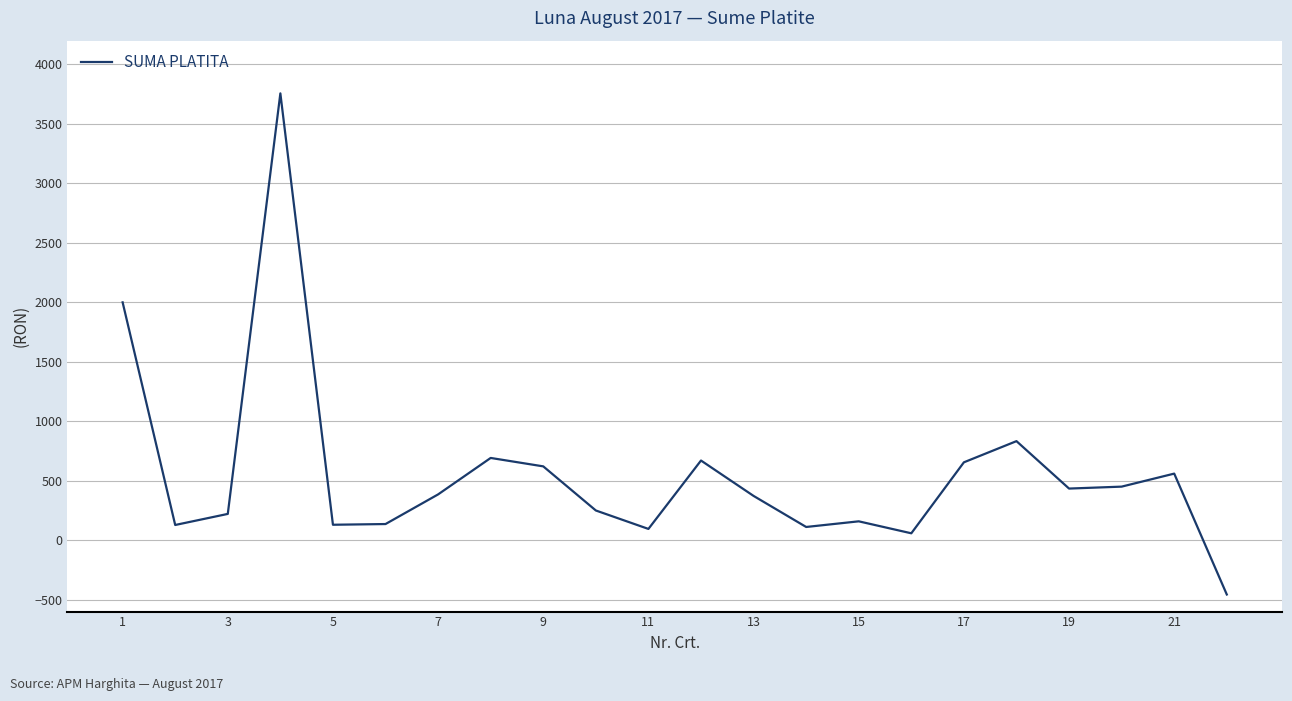

What is the greatest value displayed?

3757.0